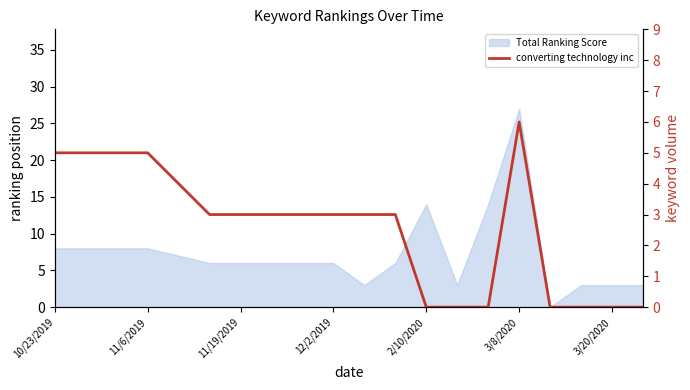

Reading left to right, transcribe all the data shown in this chart.

5	5	5	5	4	3	3	3	3	3	3	3	0	0	0	6	0	0	0	0